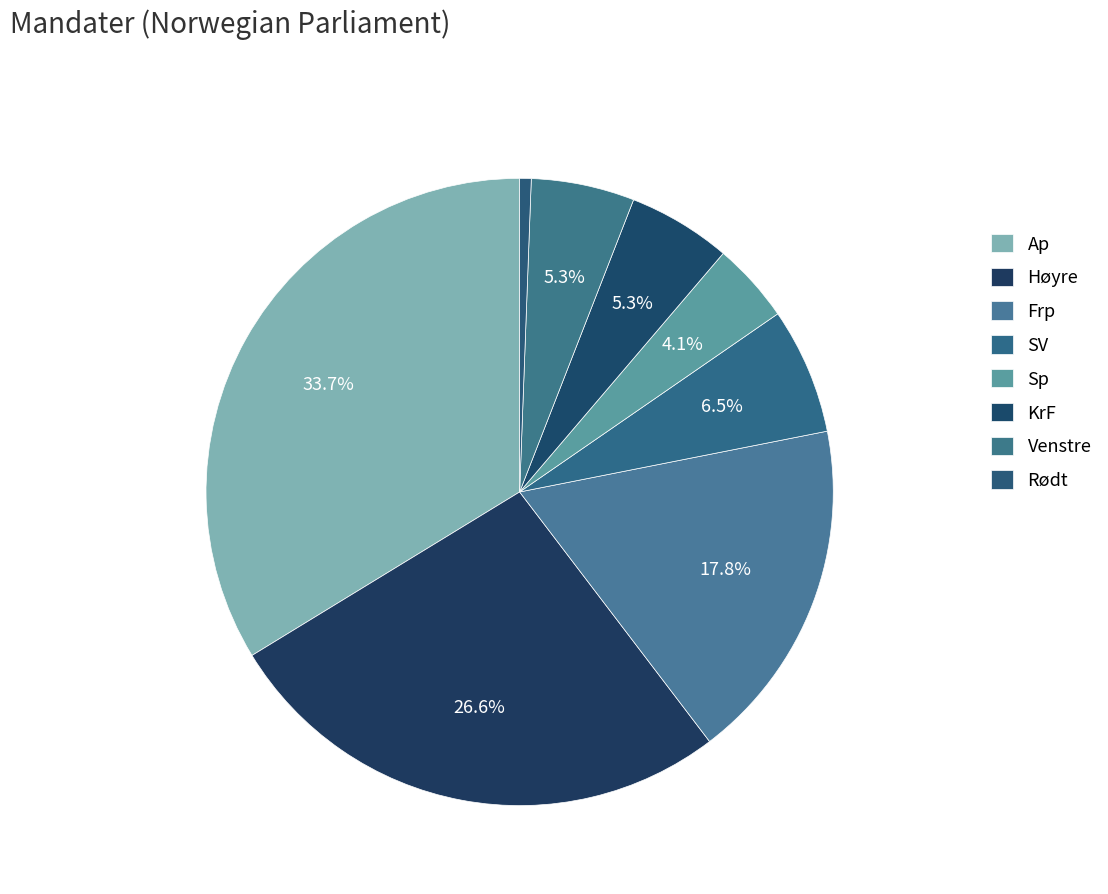

Which slice is the largest?

Ap